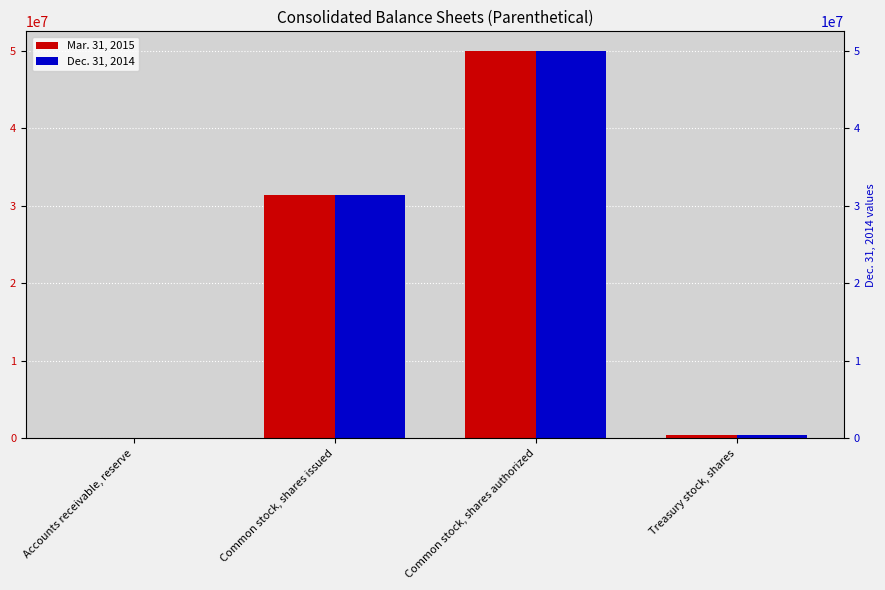

What is the spread (max minus min) of values at Common stock, shares issued?

59000